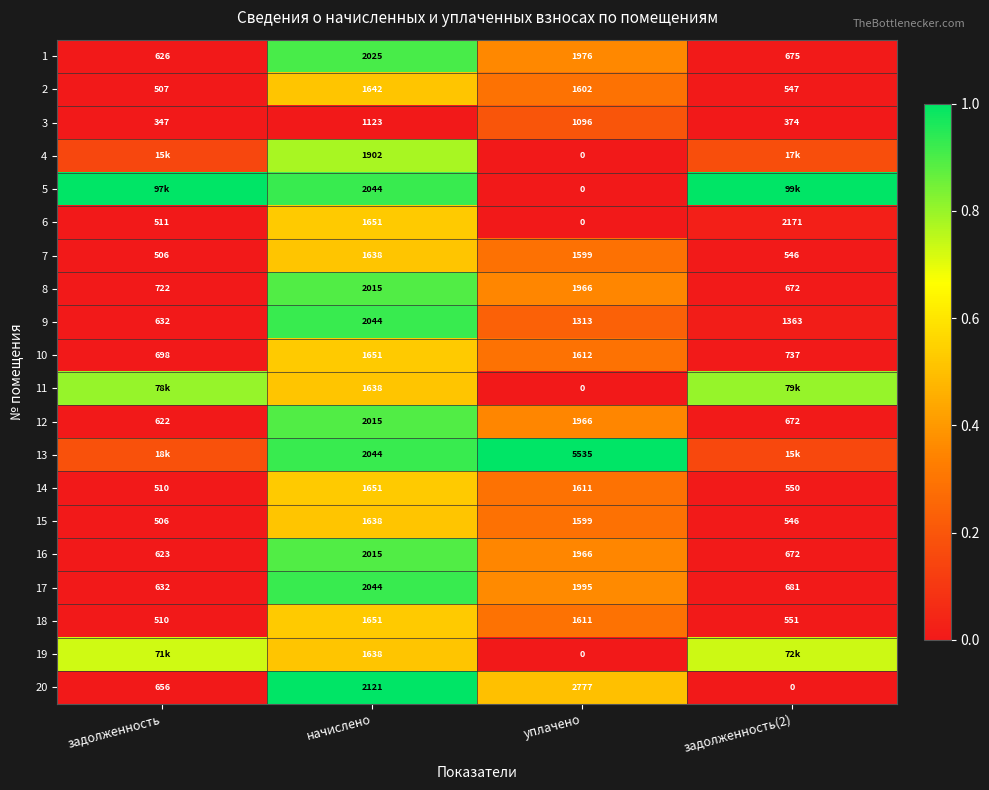

At which label does 12 reach its peak?

начислено